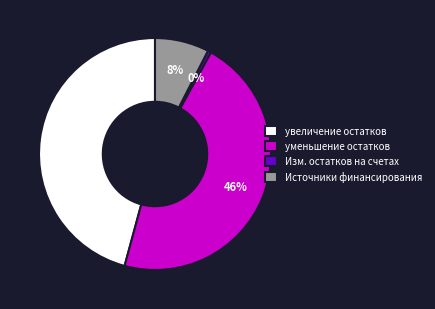

Between уменьшение остатков and Изм. остатков на счетах, which is larger?

уменьшение остатков